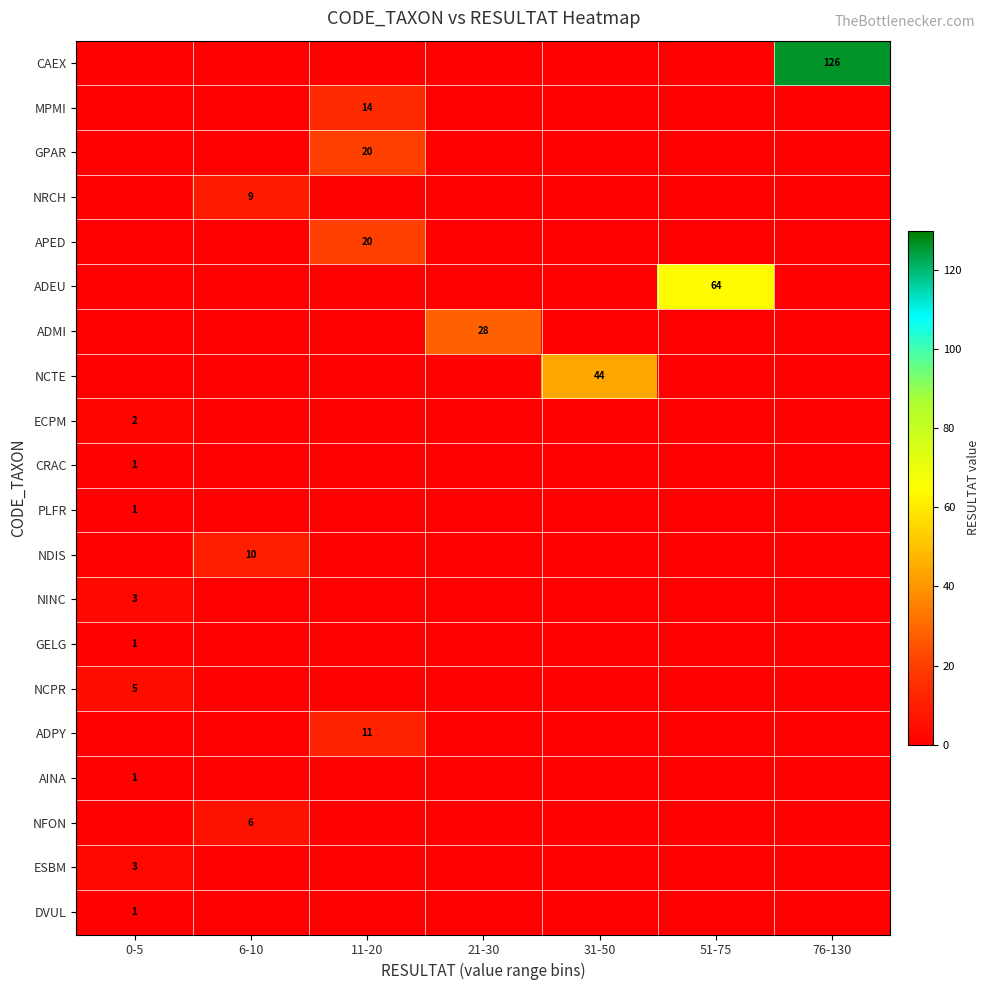

What is the total value across all series at 6-10?

25